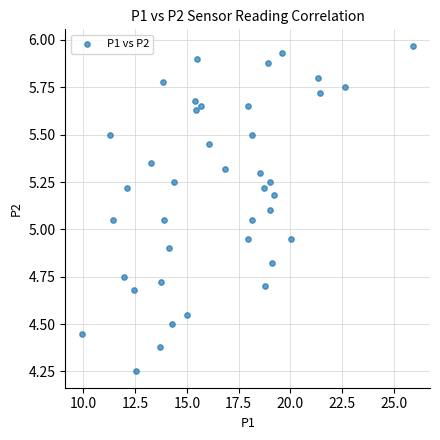

What is the range of X values (max minus min)?

16.0